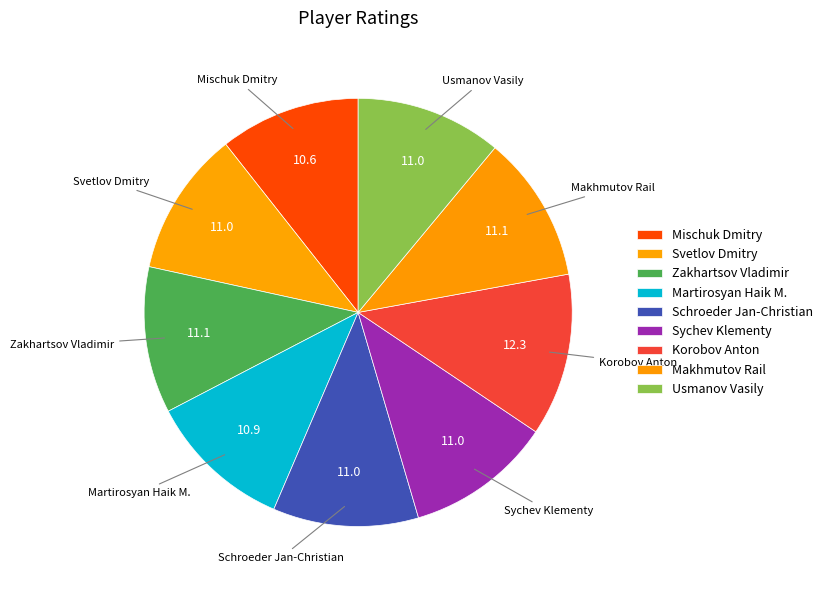

Is there any slice that represents more than half of the pie?

No